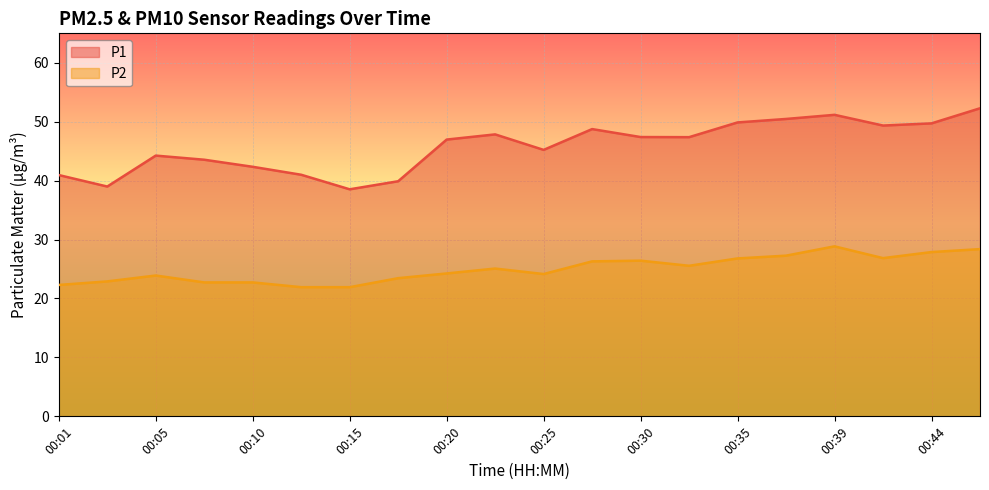

Reading left to right, list all the values displayed in this chart.

P1: 00:01=41.0	00:03=39.0	00:05=44.2	00:08=43.5	00:10=42.4	00:13=41.0	00:15=38.5	00:18=39.9	00:20=47.0	00:22=47.9	00:25=45.2	00:27=48.8	00:30=47.4	00:32=47.4	00:35=49.9	00:37=50.5	00:39=51.2	00:42=49.4	00:44=49.7	00:47=52.3
P2: 00:01=22.3	00:03=22.9	00:05=23.9	00:08=22.7	00:10=22.7	00:13=21.9	00:15=21.9	00:18=23.4	00:20=24.2	00:22=25.1	00:25=24.1	00:27=26.3	00:30=26.4	00:32=25.6	00:35=26.8	00:37=27.3	00:39=28.9	00:42=26.9	00:44=27.9	00:47=28.4